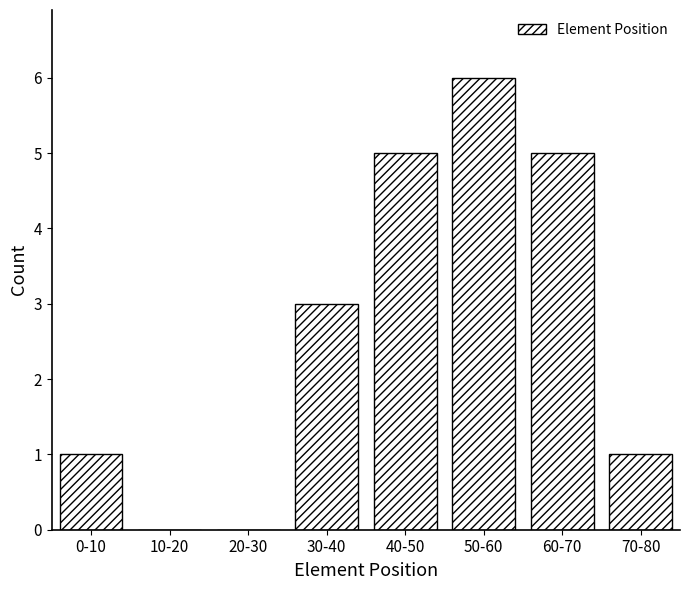

Reading left to right, what are all the values shown in this chart?

0-10=1	10-20=0	20-30=0	30-40=3	40-50=5	50-60=6	60-70=5	70-80=1